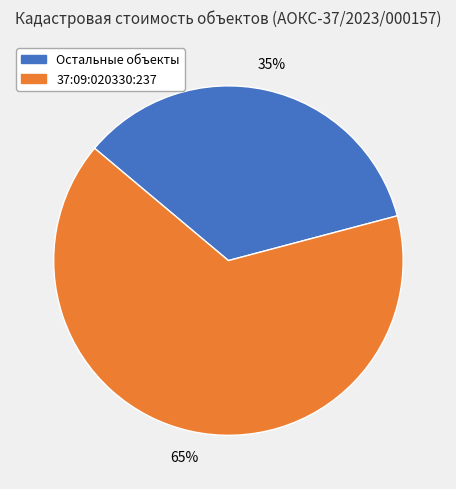

Which slice is the largest?

37:09:020330:237